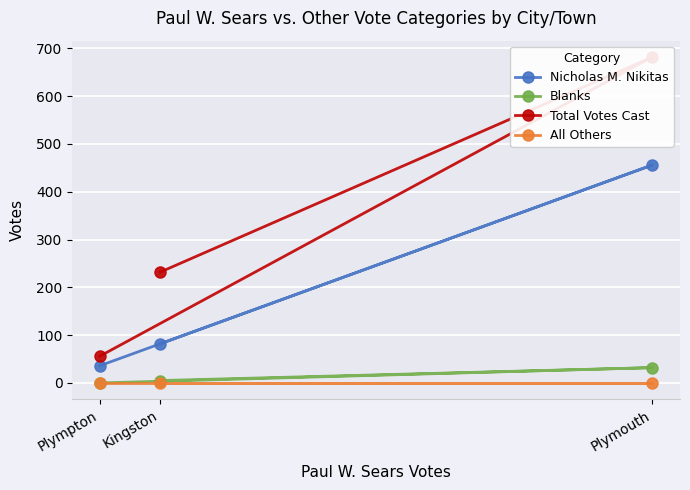

Rank the series at Plymouth from lowest to highest value.

All Others, Blanks, Nicholas M. Nikitas, Total Votes Cast